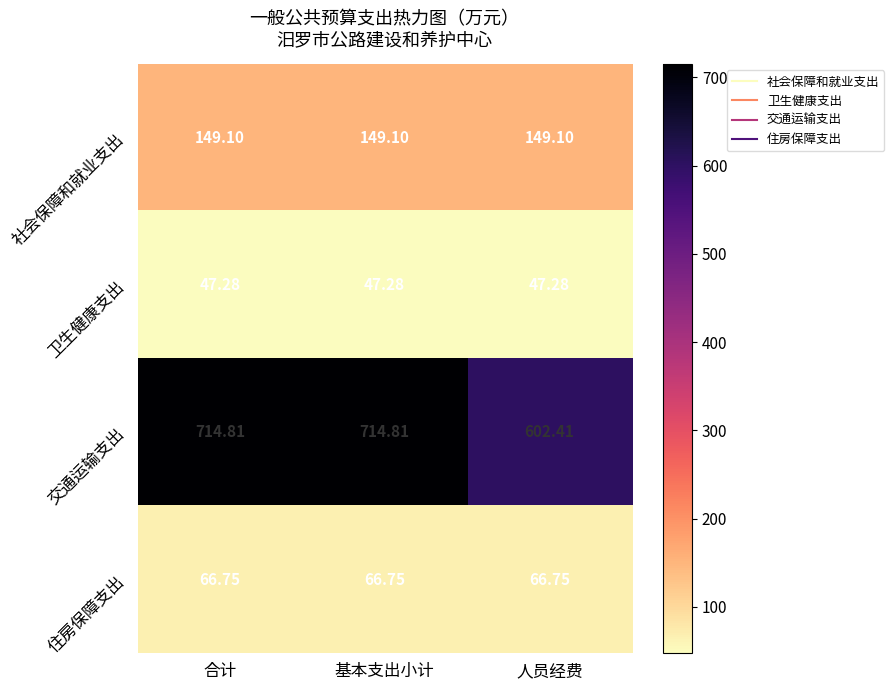

Is the value of 社会保障和就业支出 at 合计 greater than the value of 卫生健康支出 at 合计?

Yes